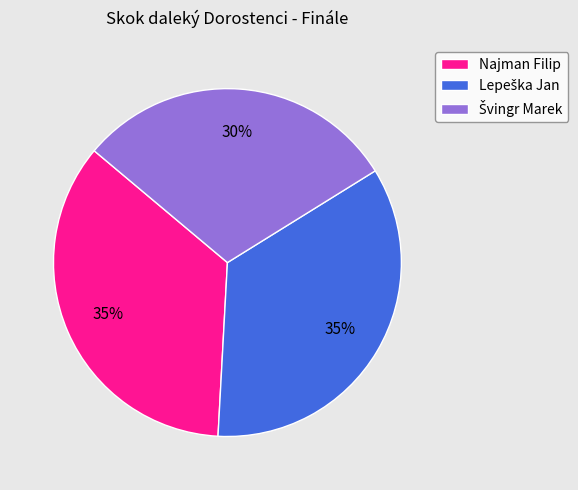

To the nearest percent, what portion does Najman Filip represent?

35%